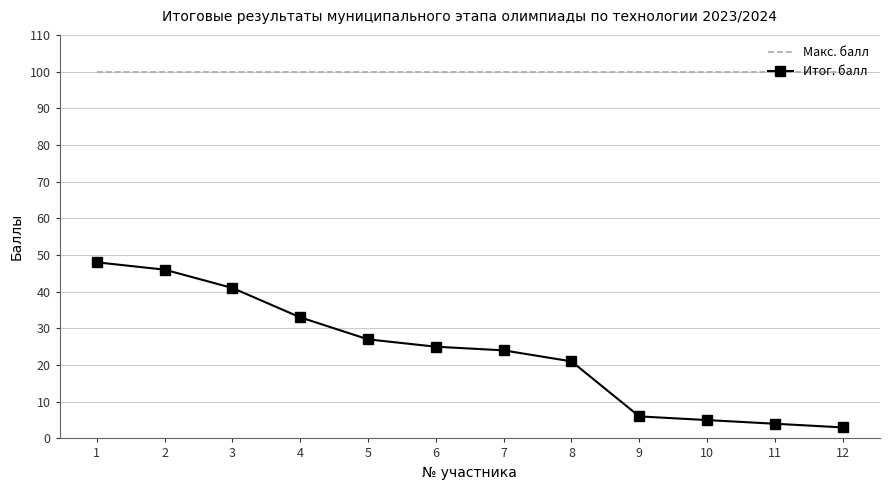

True or false: Макс. балл has a value of 100 at 9.

True